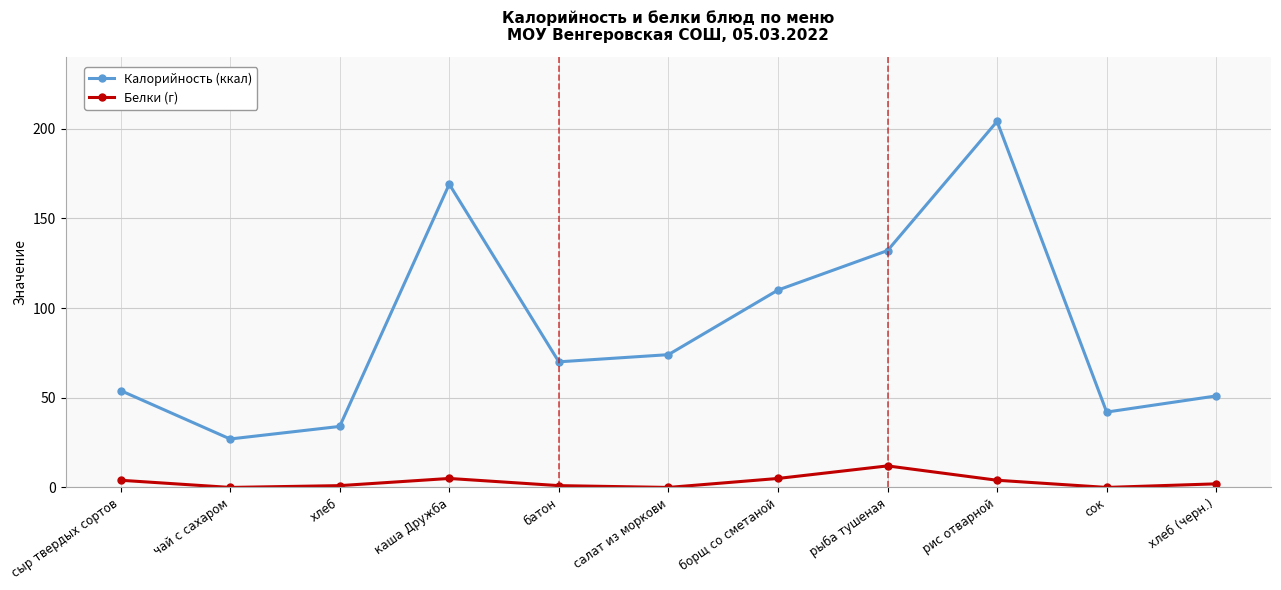

True or false: Белки (г) and Калорийность (ккал) cross at least once.

False